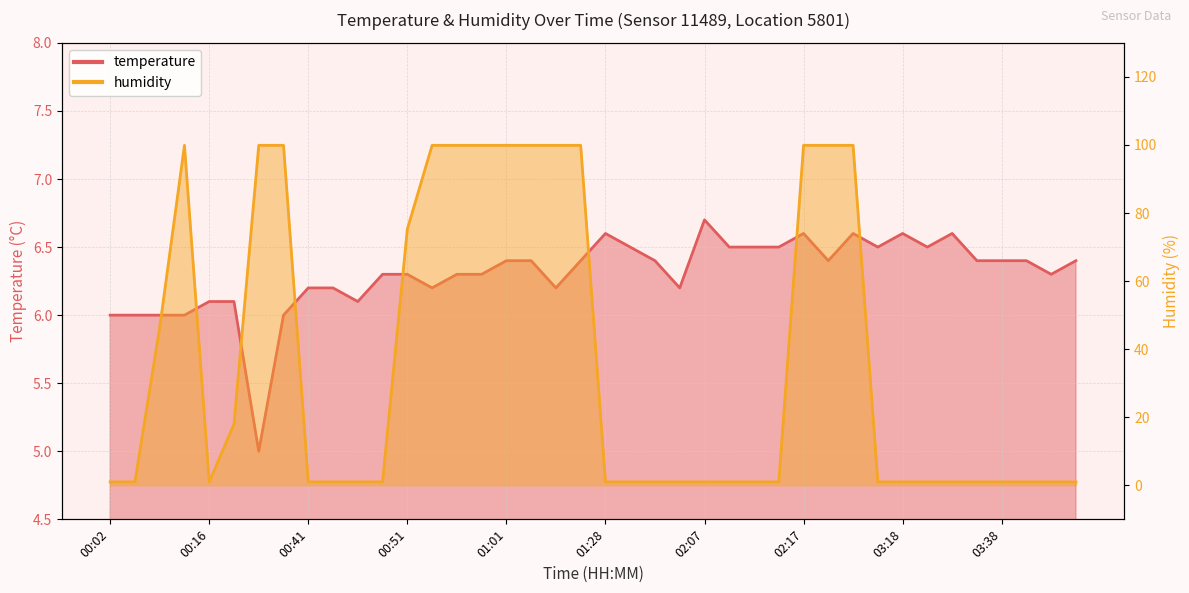

How many interior local peaks does the temperature series have?

6